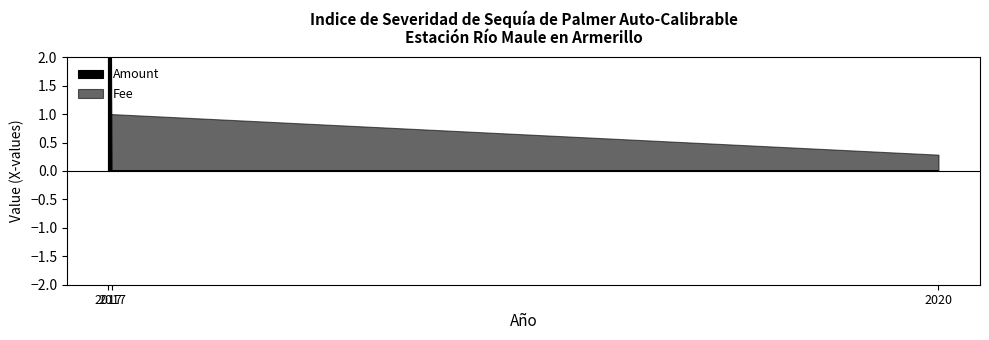

Which series has the widest spread of values?

Amount